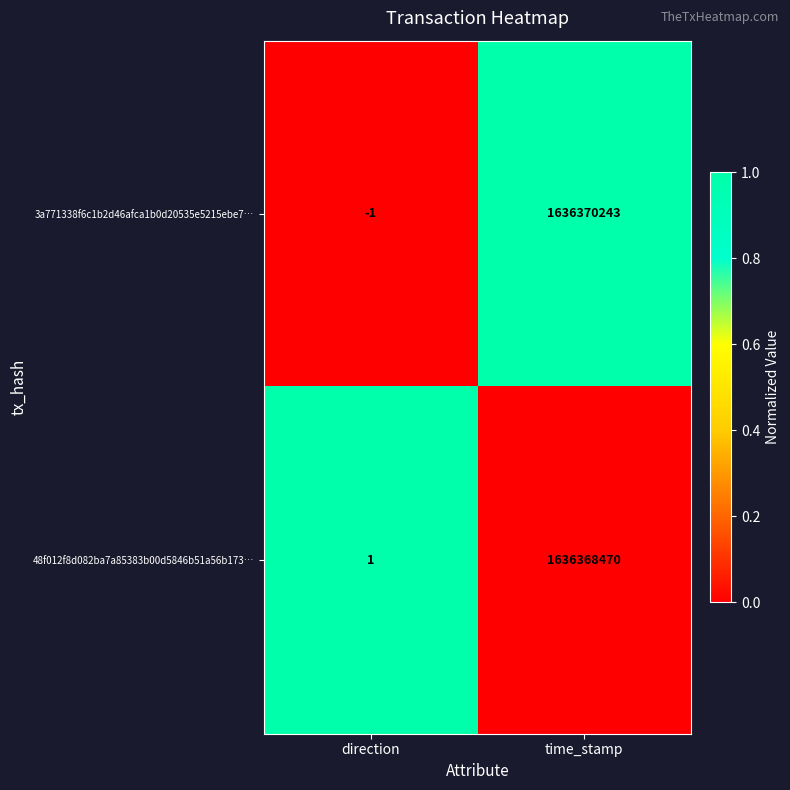

Reading left to right, transcribe all the data shown in this chart.

3a771338f6c1b2d46afca1b0d20535e5215ebe7…: -1	1636370243
48f012f8d082ba7a85383b00d5846b51a56b173…: 1	1636368470